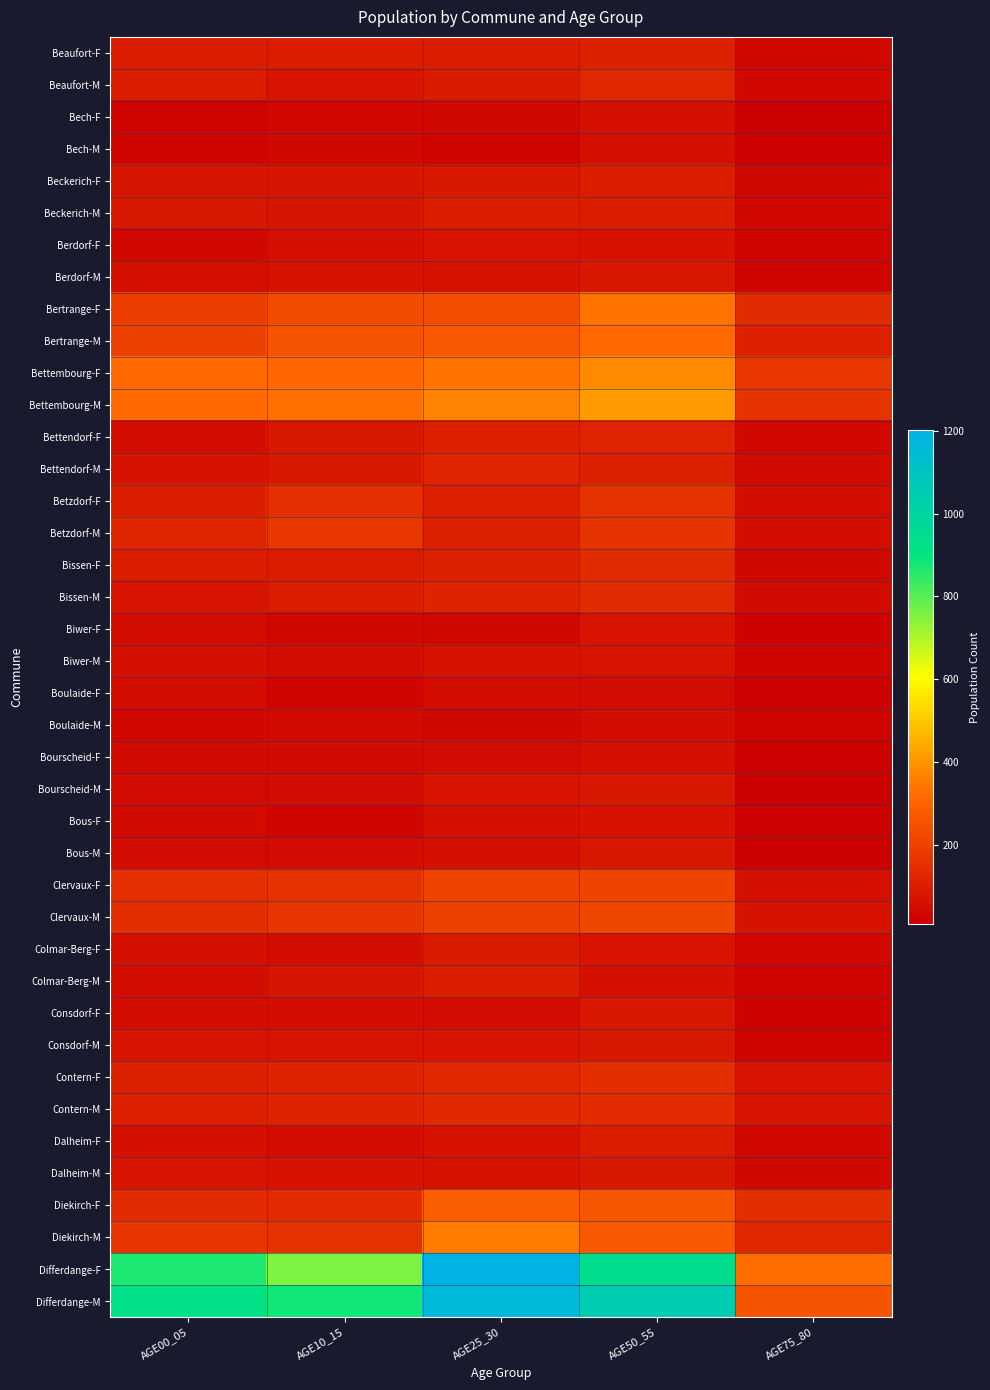

Reading right to left, transcribe all the data shown in this chart.

Beaufort-F: AGE75_80=38	AGE50_55=109	AGE25_30=98	AGE10_15=102	AGE00_05=97
Beaufort-M: AGE75_80=34	AGE50_55=129	AGE25_30=91	AGE10_15=74	AGE00_05=94
Bech-F: AGE75_80=10	AGE50_55=57	AGE25_30=41	AGE10_15=34	AGE00_05=28
Bech-M: AGE75_80=18	AGE50_55=65	AGE25_30=33	AGE10_15=38	AGE00_05=33
Beckerich-F: AGE75_80=40	AGE50_55=102	AGE25_30=85	AGE10_15=76	AGE00_05=76
Beckerich-M: AGE75_80=35	AGE50_55=102	AGE25_30=103	AGE10_15=78	AGE00_05=81
Berdorf-F: AGE75_80=29	AGE50_55=68	AGE25_30=71	AGE10_15=58	AGE00_05=36
Berdorf-M: AGE75_80=30	AGE50_55=84	AGE25_30=70	AGE10_15=69	AGE00_05=64
Bertrange-F: AGE75_80=138	AGE50_55=335	AGE25_30=240	AGE10_15=237	AGE00_05=194
Bertrange-M: AGE75_80=104	AGE50_55=313	AGE25_30=271	AGE10_15=258	AGE00_05=201
Bettembourg-F: AGE75_80=177	AGE50_55=379	AGE25_30=333	AGE10_15=309	AGE00_05=314
Bettembourg-M: AGE75_80=165	AGE50_55=413	AGE25_30=364	AGE10_15=327	AGE00_05=316
Bettendorf-F: AGE75_80=37	AGE50_55=118	AGE25_30=105	AGE10_15=84	AGE00_05=56
Bettendorf-M: AGE75_80=43	AGE50_55=112	AGE25_30=118	AGE10_15=86	AGE00_05=70
Betzdorf-F: AGE75_80=54	AGE50_55=160	AGE25_30=106	AGE10_15=150	AGE00_05=100
Betzdorf-M: AGE75_80=53	AGE50_55=164	AGE25_30=112	AGE10_15=173	AGE00_05=124
Bissen-F: AGE75_80=42	AGE50_55=140	AGE25_30=108	AGE10_15=97	AGE00_05=101
Bissen-M: AGE75_80=44	AGE50_55=136	AGE25_30=114	AGE10_15=98	AGE00_05=73
Biwer-F: AGE75_80=20	AGE50_55=72	AGE25_30=41	AGE10_15=38	AGE00_05=54
Biwer-M: AGE75_80=29	AGE50_55=75	AGE25_30=67	AGE10_15=56	AGE00_05=59
Boulaide-F: AGE75_80=18	AGE50_55=48	AGE25_30=52	AGE10_15=33	AGE00_05=54
Boulaide-M: AGE75_80=24	AGE50_55=56	AGE25_30=42	AGE10_15=43	AGE00_05=37
Bourscheid-F: AGE75_80=16	AGE50_55=62	AGE25_30=50	AGE10_15=46	AGE00_05=46
Bourscheid-M: AGE75_80=14	AGE50_55=80	AGE25_30=72	AGE10_15=51	AGE00_05=50
Bous-F: AGE75_80=15	AGE50_55=68	AGE25_30=63	AGE10_15=31	AGE00_05=47
Bous-M: AGE75_80=13	AGE50_55=83	AGE25_30=60	AGE10_15=48	AGE00_05=50
Clervaux-F: AGE75_80=59	AGE50_55=214	AGE25_30=212	AGE10_15=161	AGE00_05=153
Clervaux-M: AGE75_80=66	AGE50_55=219	AGE25_30=205	AGE10_15=169	AGE00_05=146
Colmar-Berg-F: AGE75_80=35	AGE50_55=75	AGE25_30=92	AGE10_15=56	AGE00_05=62
Colmar-Berg-M: AGE75_80=28	AGE50_55=64	AGE25_30=99	AGE10_15=79	AGE00_05=56
Consdorf-F: AGE75_80=21	AGE50_55=81	AGE25_30=49	AGE10_15=52	AGE00_05=52
Consdorf-M: AGE75_80=25	AGE50_55=81	AGE25_30=72	AGE10_15=75	AGE00_05=75
Contern-F: AGE75_80=75	AGE50_55=145	AGE25_30=129	AGE10_15=117	AGE00_05=110
Contern-M: AGE75_80=72	AGE50_55=144	AGE25_30=133	AGE10_15=117	AGE00_05=107
Dalheim-F: AGE75_80=37	AGE50_55=94	AGE25_30=68	AGE10_15=55	AGE00_05=64
Dalheim-M: AGE75_80=39	AGE50_55=86	AGE25_30=69	AGE10_15=67	AGE00_05=74
Diekirch-F: AGE75_80=145	AGE50_55=262	AGE25_30=287	AGE10_15=143	AGE00_05=137
Diekirch-M: AGE75_80=127	AGE50_55=274	AGE25_30=351	AGE10_15=161	AGE00_05=169
Differdange-F: AGE75_80=323	AGE50_55=943	AGE25_30=1201	AGE10_15=755	AGE00_05=870
Differdange-M: AGE75_80=260	AGE50_55=1048	AGE25_30=1161	AGE10_15=881	AGE00_05=923